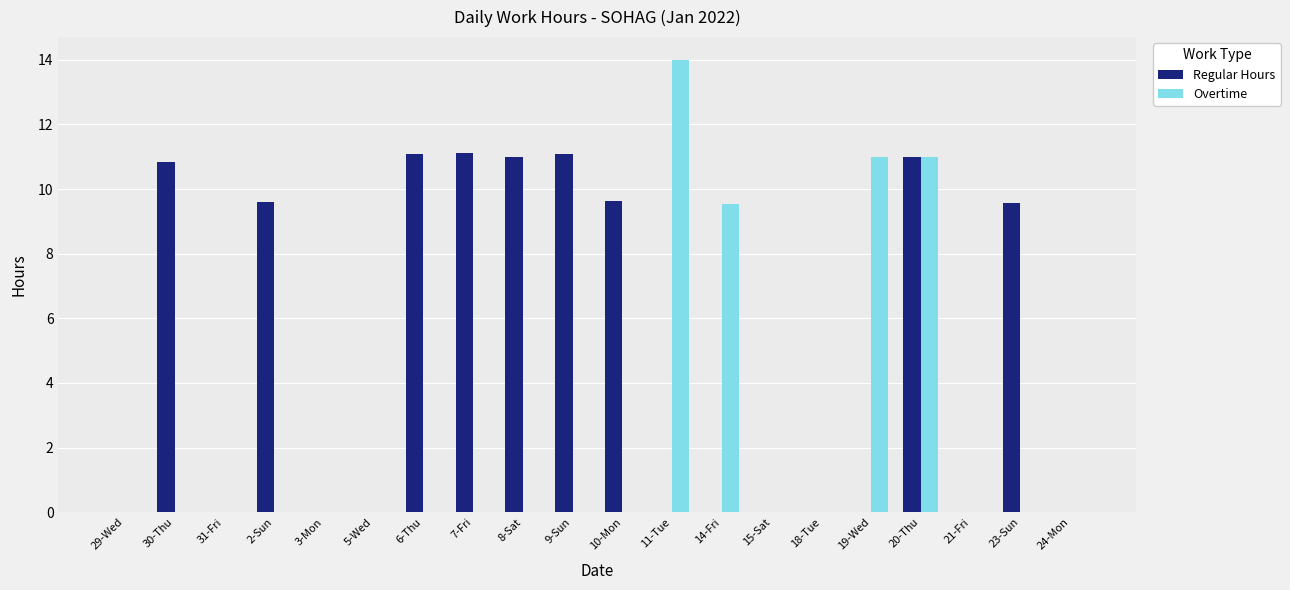

Reading left to right, what are all the values shown in this chart?

Regular Hours: 29-Wed=0.0	30-Thu=10.8	31-Fri=0.0	2-Sun=9.6	3-Mon=0.0	5-Wed=0.0	6-Thu=11.1	7-Fri=11.1	8-Sat=11.0	9-Sun=11.1	10-Mon=9.6	11-Tue=0.0	14-Fri=0.0	15-Sat=0.0	18-Tue=0.0	19-Wed=0.0	20-Thu=11.0	21-Fri=0.0	23-Sun=9.6	24-Mon=0.0
Overtime: 29-Wed=0.0	30-Thu=0.0	31-Fri=0.0	2-Sun=0.0	3-Mon=0.0	5-Wed=0.0	6-Thu=0.0	7-Fri=0.0	8-Sat=0.0	9-Sun=0.0	10-Mon=0.0	11-Tue=14.0	14-Fri=9.5	15-Sat=0.0	18-Tue=0.0	19-Wed=11.0	20-Thu=11.0	21-Fri=0.0	23-Sun=0.0	24-Mon=0.0